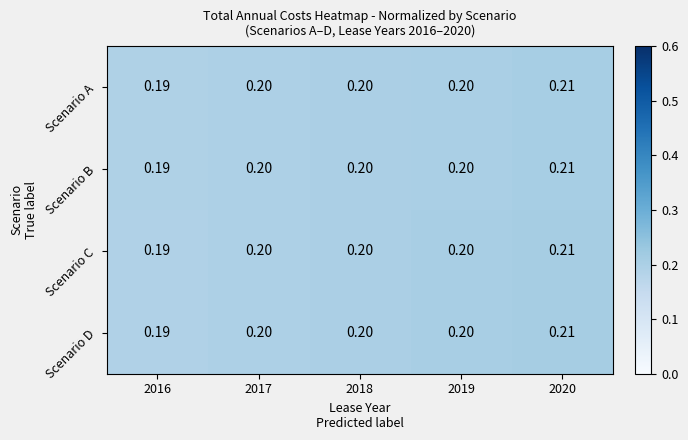

Is the value of Scenario C at 2020 greater than the value of Scenario B at 2017?

Yes